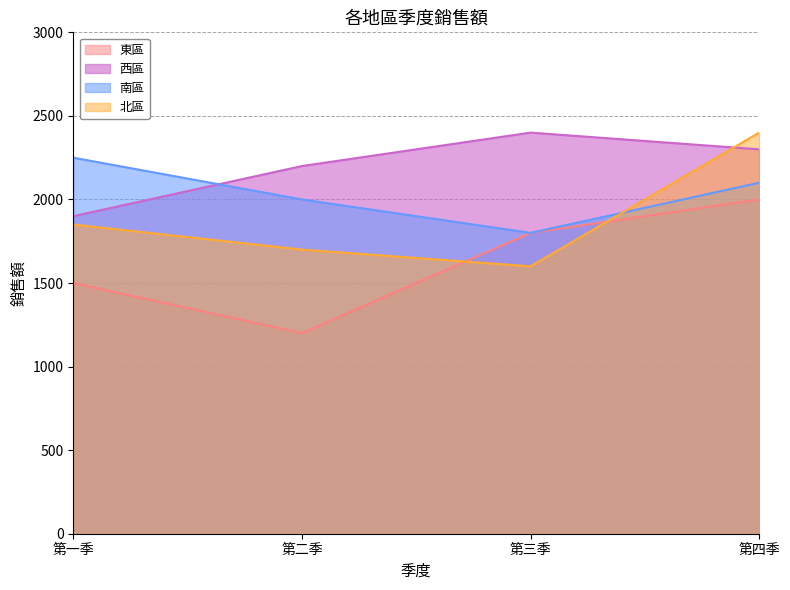

What is the label of the 3rd point from the right?

第二季